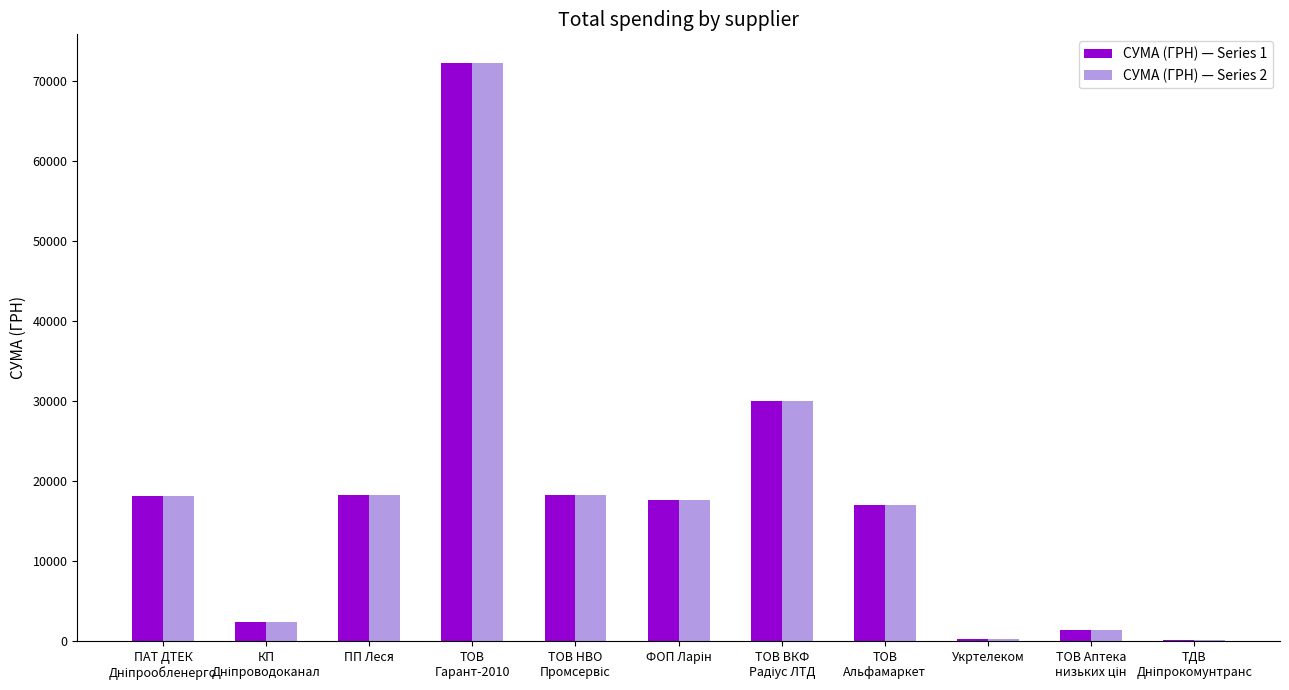

Is it true that СУМА (ГРН) — Series 1 equals 72268.3 at ТОВ
Гарант-2010?

True